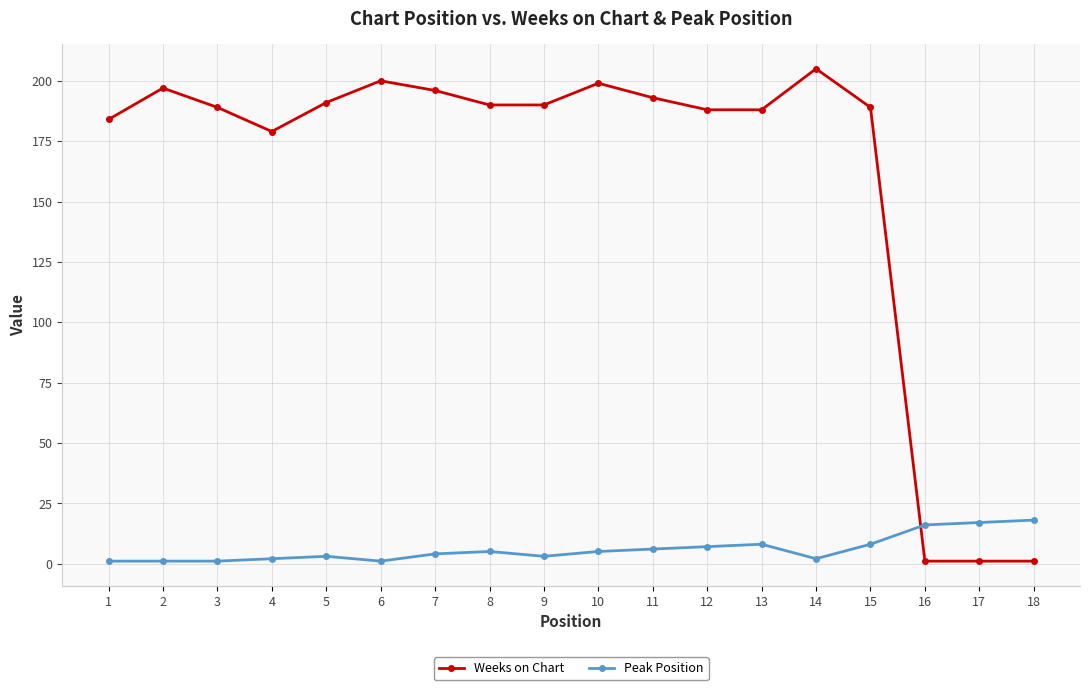

What is the difference between the maximum and minimum values in the Weeks on Chart series?

204